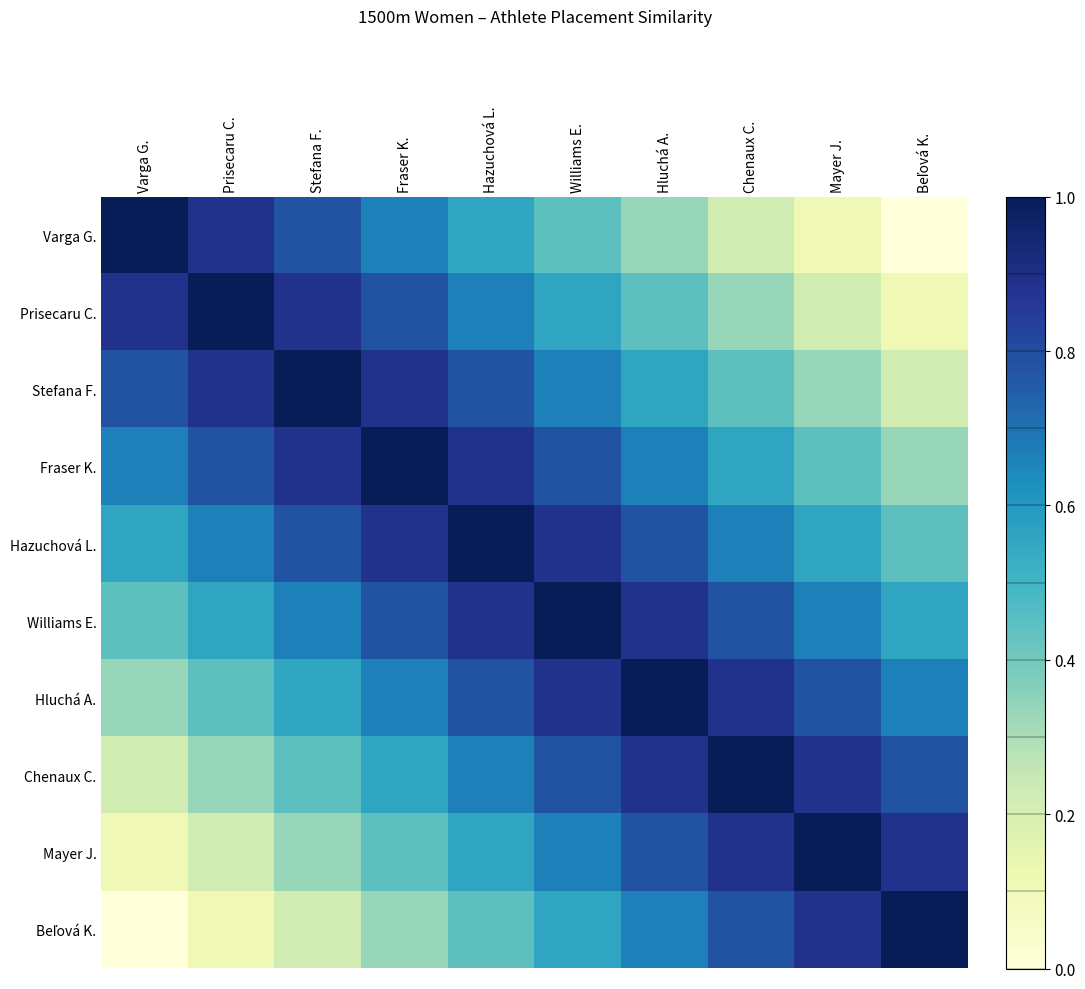

How many series are shown in this chart?

10